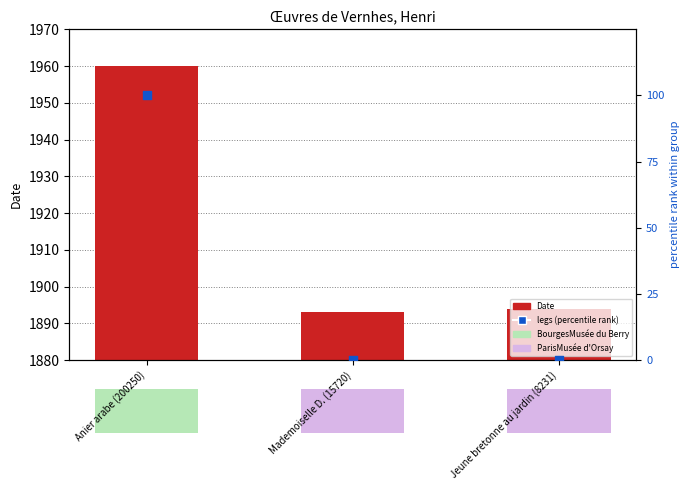

What is the total value across all series at Anier arabe (200250)?

2060